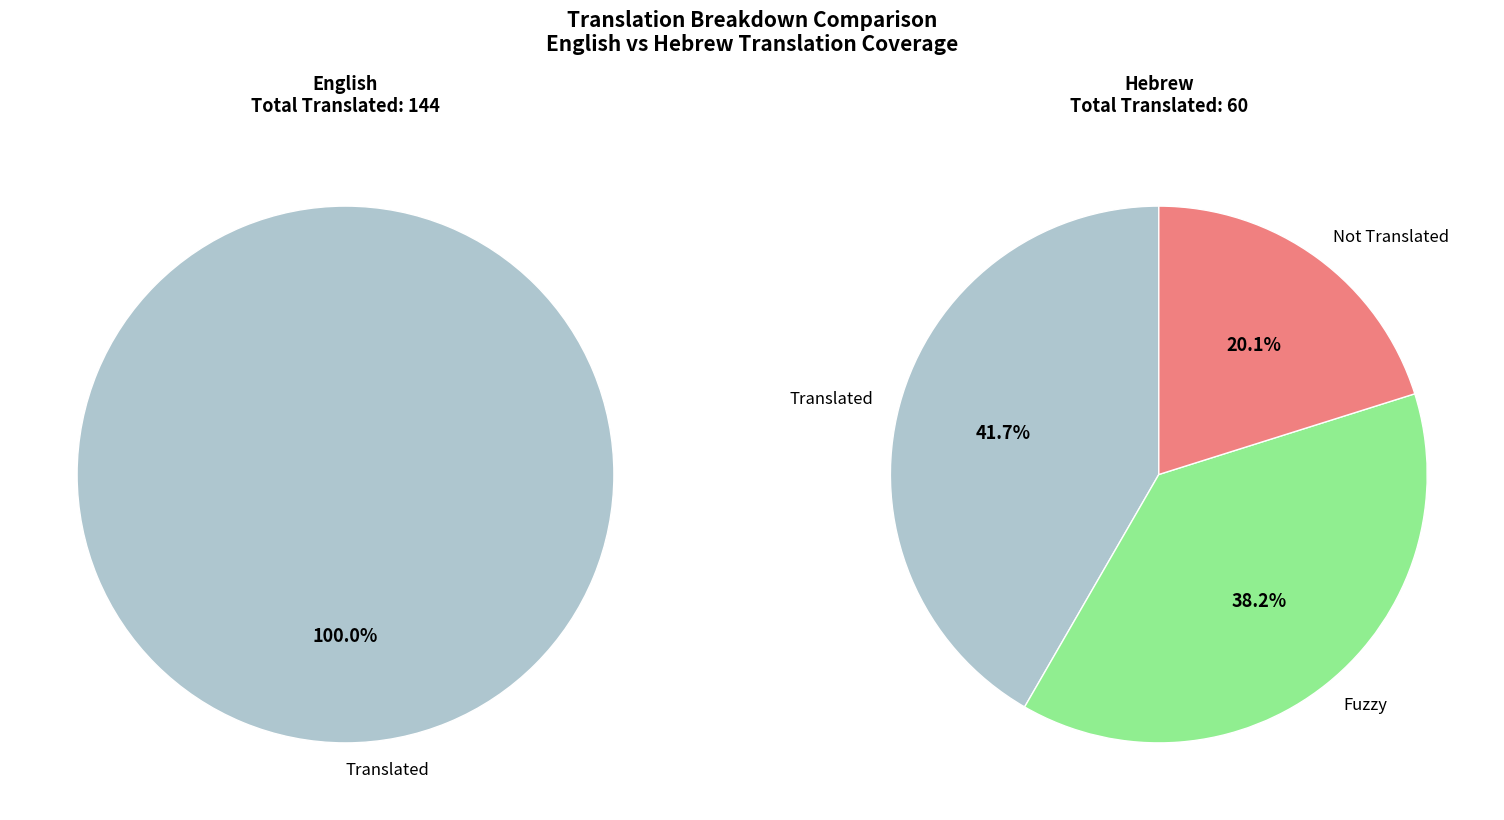

Is the sum of Hebrew and English greater than half?

Yes